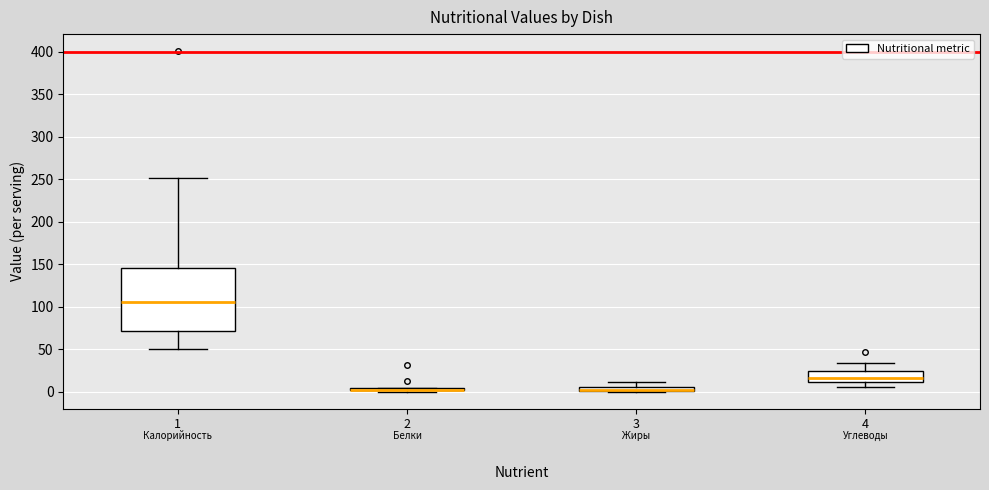

Comparing the boxes themselves (not the whiskers), which one is the tallest?

1